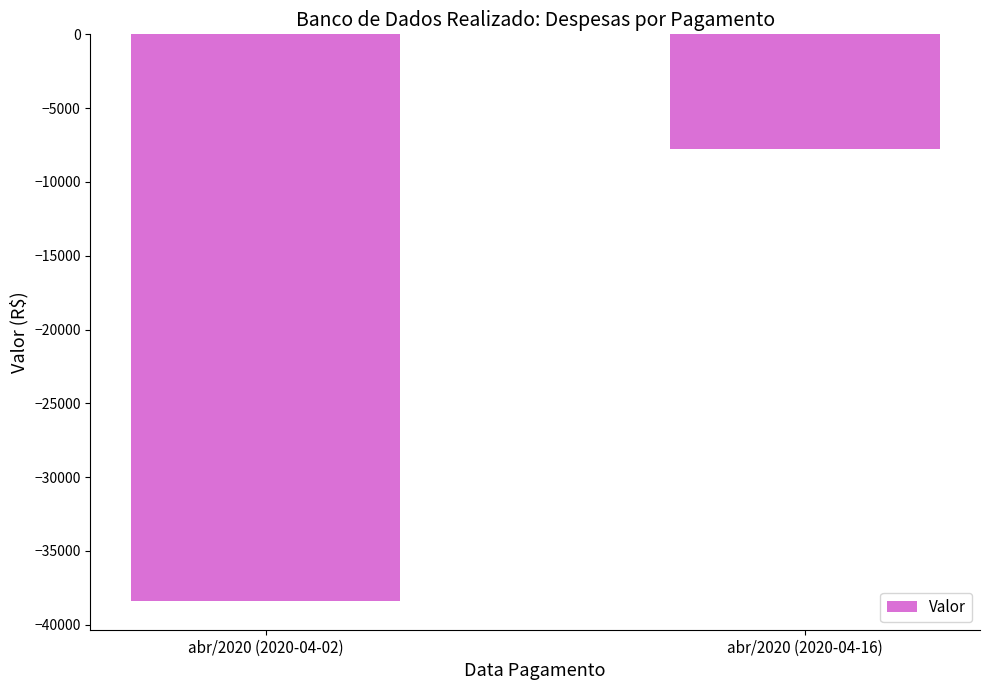

Rank the categories by value from highest to lowest.

abr/2020 (2020-04-16), abr/2020 (2020-04-02)